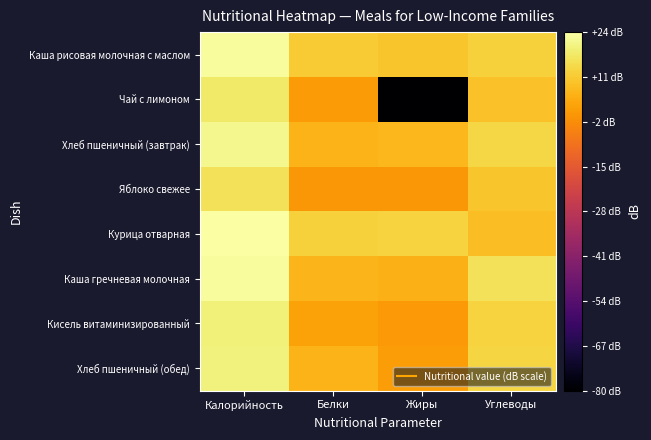

List the series in order of their peak value, lowest first.

Яблоко свежее, Чай с лимоном, Кисель витаминизированный, Хлеб пшеничный (обед), Хлеб пшеничный (завтрак), Каша рисовая молочная с маслом, Каша гречневая молочная, Курица отварная